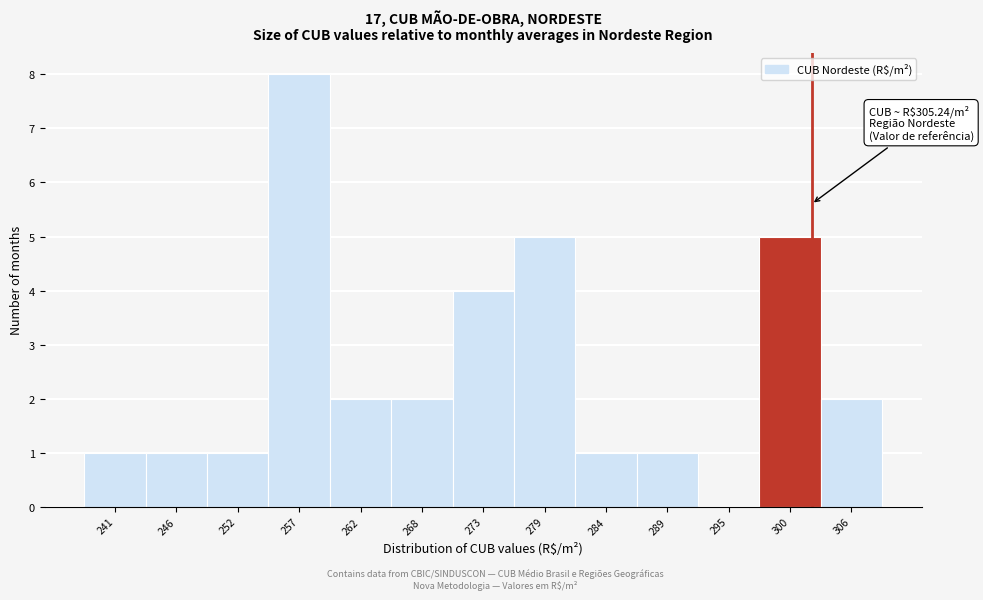

Reading right to left, extract all data points from this chart.

306=2	300=5	295=0	289=1	284=1	279=5	273=4	268=2	262=2	257=8	252=1	246=1	241=1